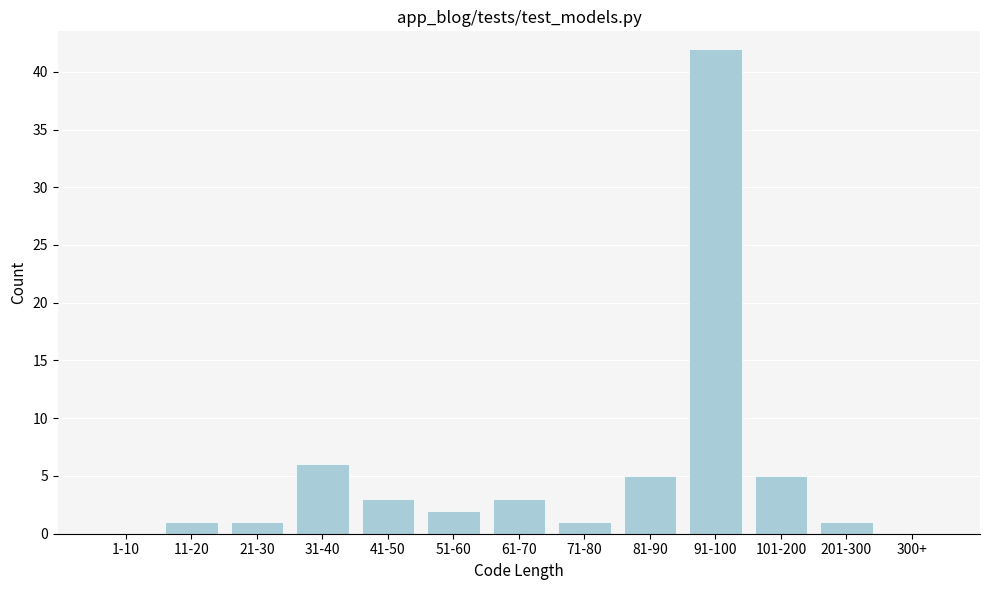

Reading right to left, list all the values displayed in this chart.

300+=0	201-300=1	101-200=5	91-100=42	81-90=5	71-80=1	61-70=3	51-60=2	41-50=3	31-40=6	21-30=1	11-20=1	1-10=0